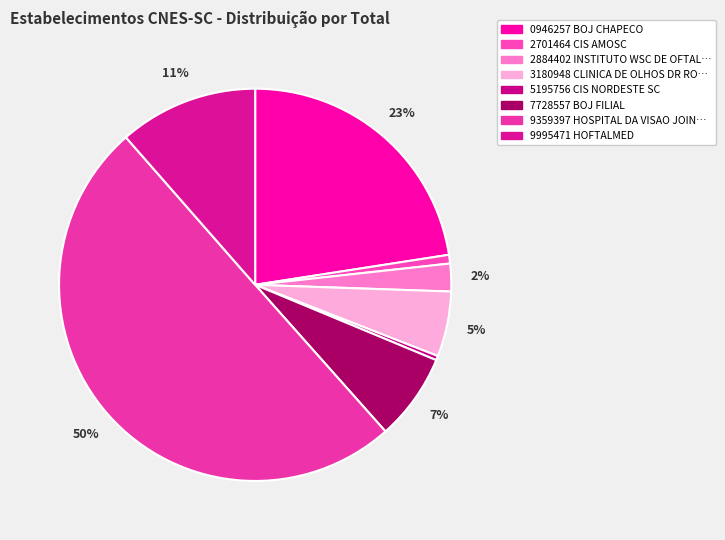

How many segments does this pie chart have?

8